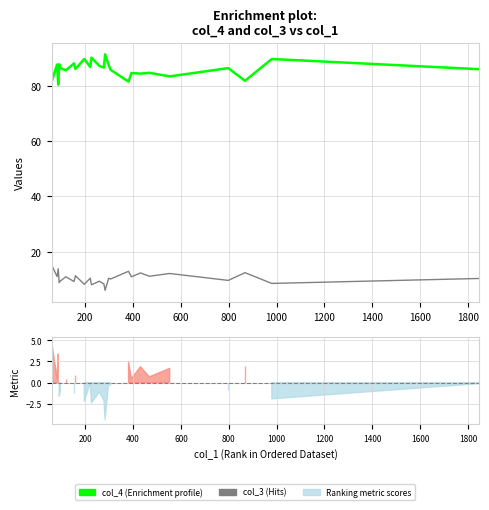

True or false: col_4 (Enrichment profile) and col_3 (Hits) cross at least once.

False